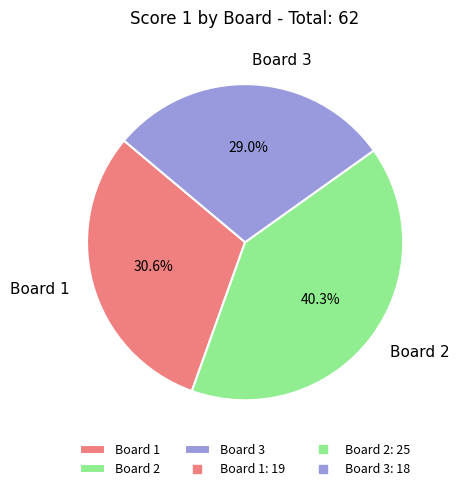

Does Board 2 represent more than half of the total?

No